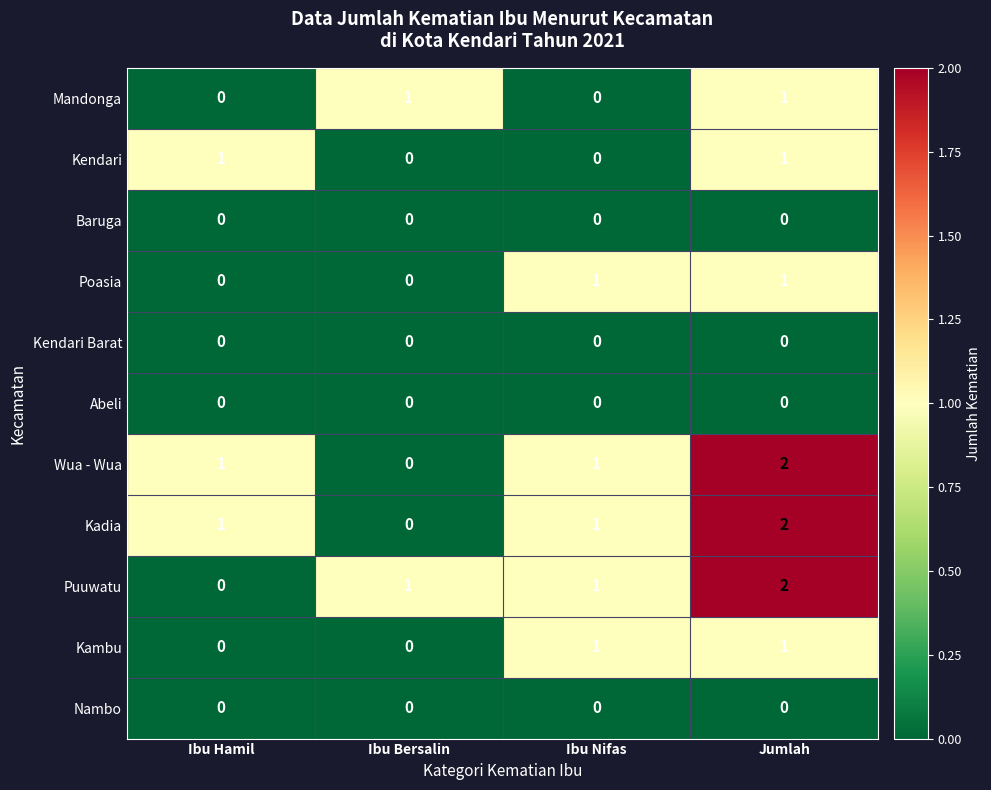

At which category is the sum across all series the highest?

Jumlah